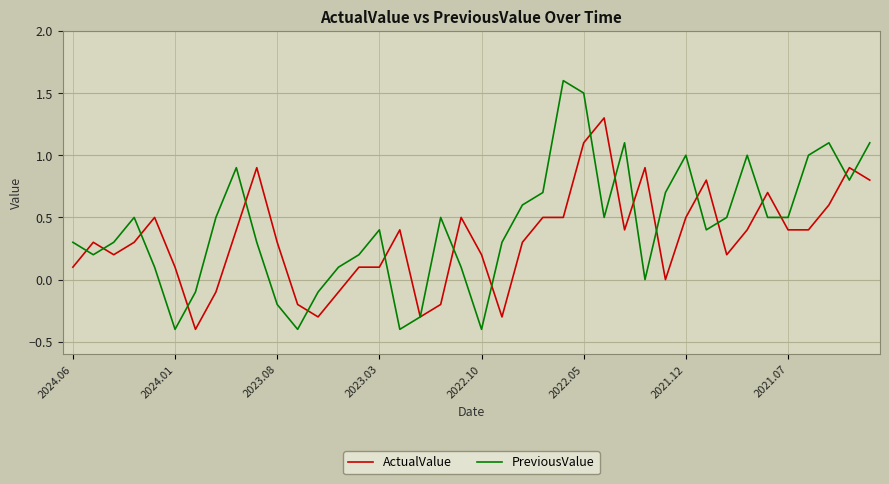

What is the minimum value for ActualValue?

-0.4